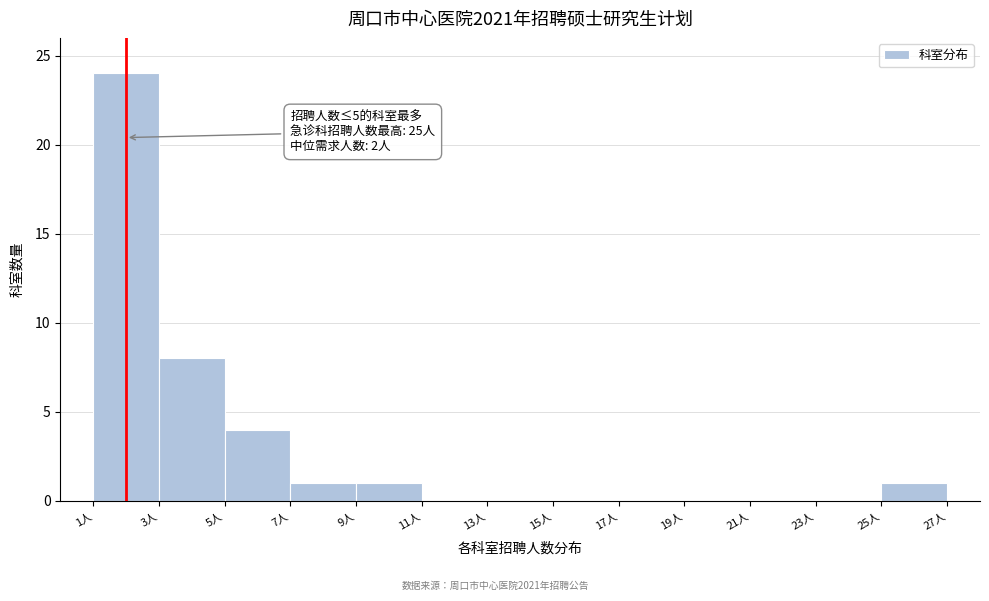

Which range on the x-axis has the tallest bar?

1 to 3